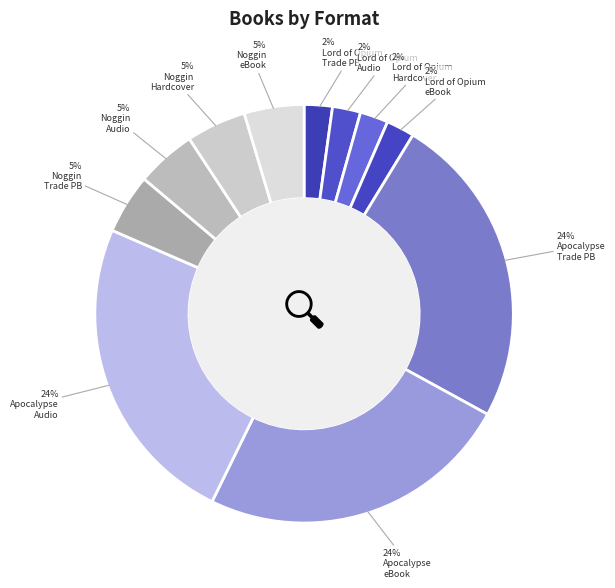

How many segments does this pie chart have?

11